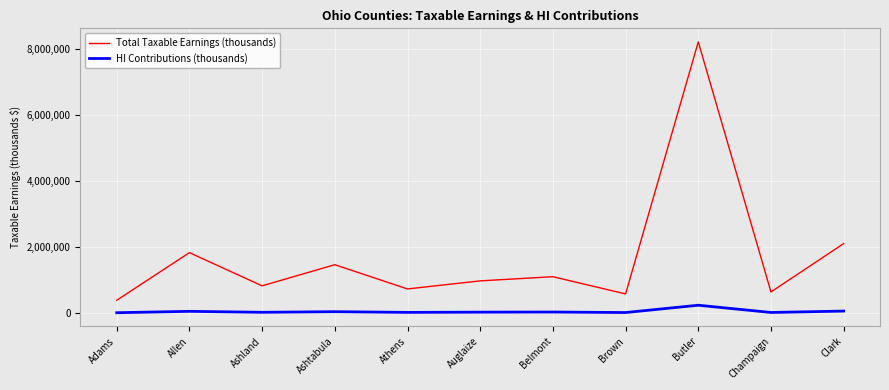

True or false: HI Contributions (thousands) and Total Taxable Earnings (thousands) intersect in this chart.

False